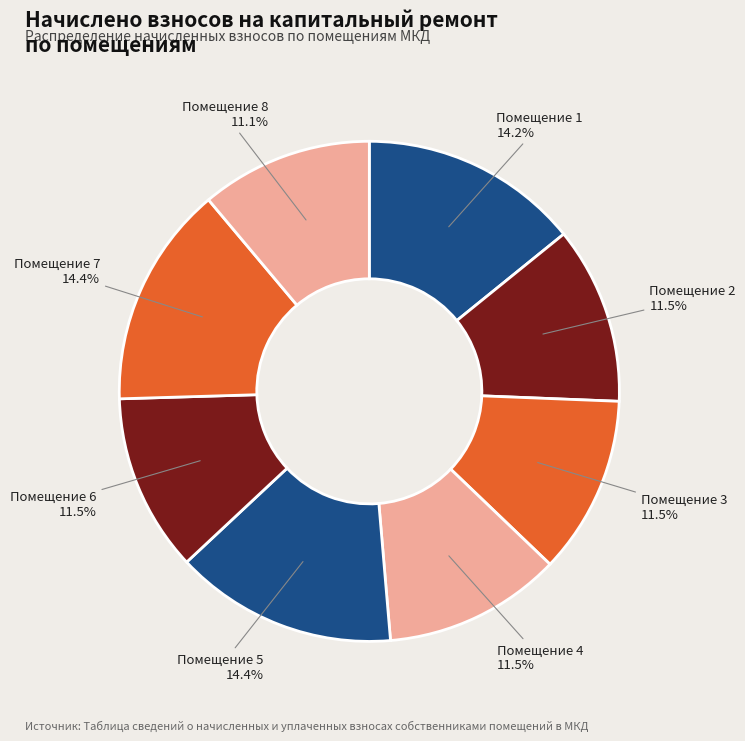

Between Помещение 6 and Помещение 7, which is larger?

Помещение 7